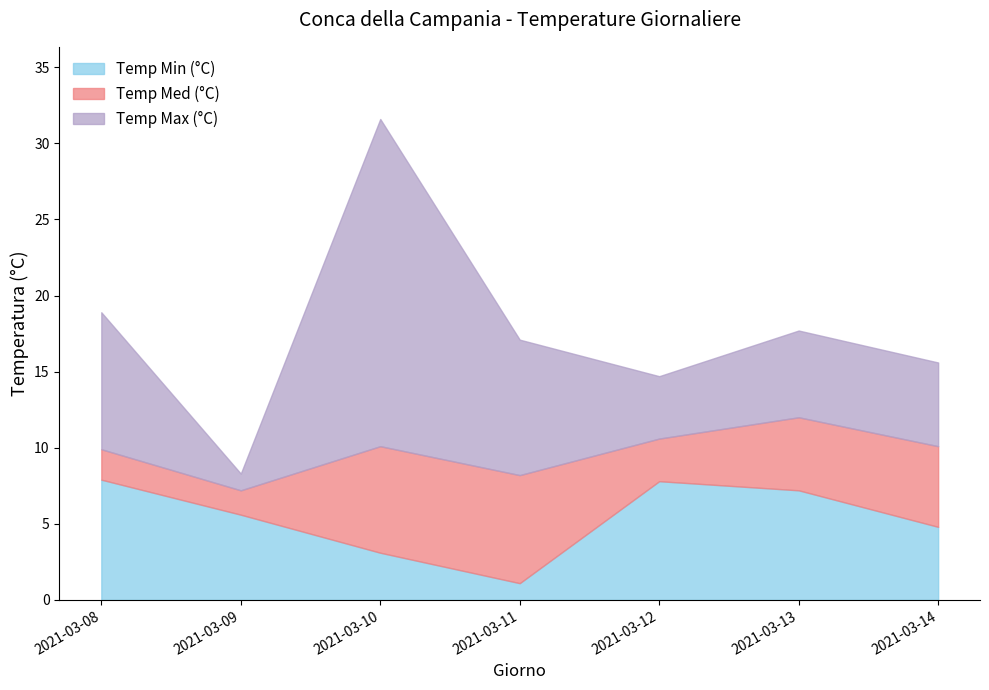

What is the total value across all series at 2021-03-10?

31.6